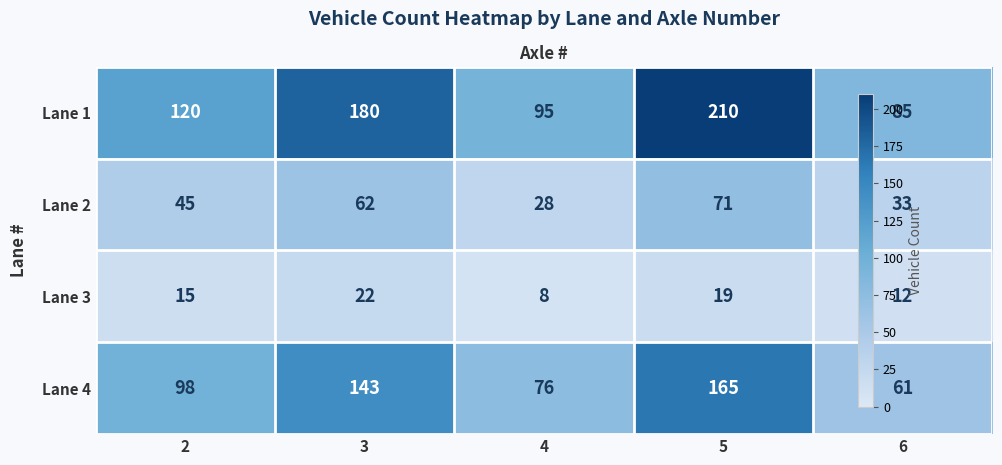

What value does the Lane 3 series have at 3?

22